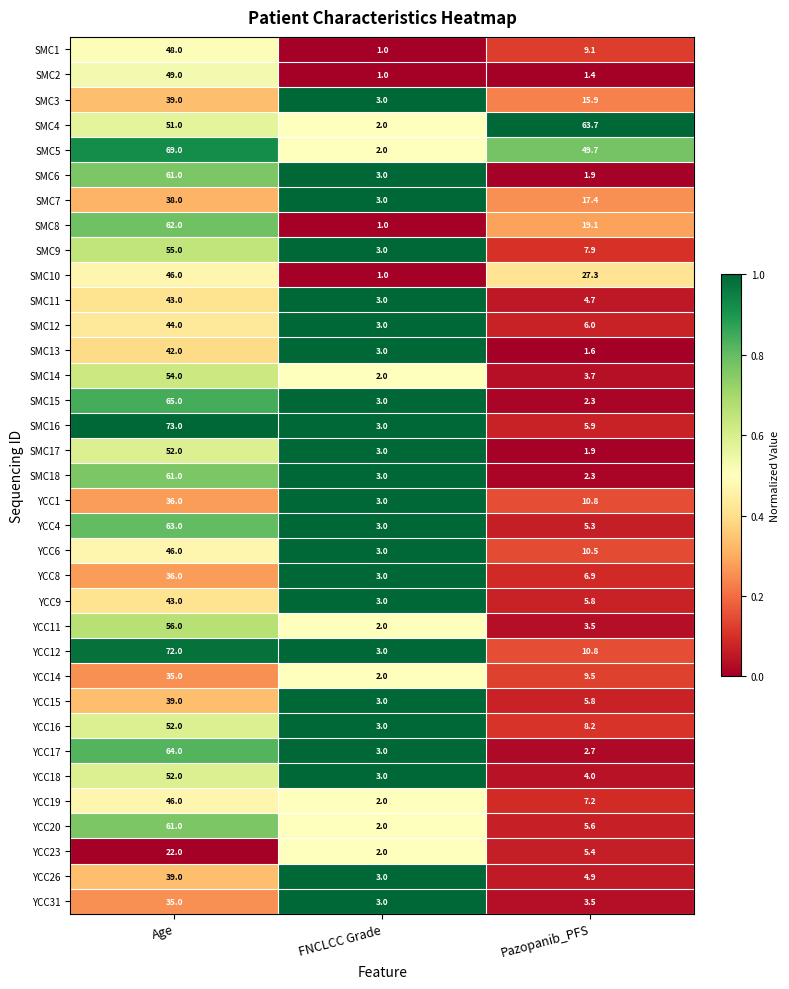

What is the total value across all series at Pazopanib_PFS?

352.2